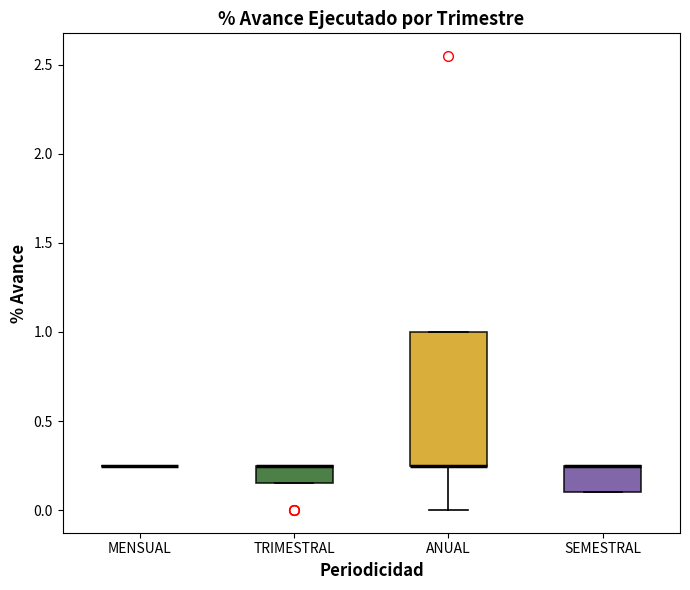

Reading left to right, transcribe this box plot: for each box, give where its median line is, the range the box spans, and where its two whiskers end, as read against the y-axis. The values are not printed on the chart, so give them approximately, as read against the axis.

MENSUAL: box collapsed to a line at 0.25, whiskers 0.25 to 0.25
TRIMESTRAL: median 0.25 (drawn on the box's upper edge), box 0.15 to 0.25, whiskers 0.15 to 0.25
ANUAL: median 0.25 (drawn on the box's lower edge), box 0.25 to 1.00, whiskers 0.00 to 1.00
SEMESTRAL: median 0.25 (drawn on the box's upper edge), box 0.10 to 0.25, whiskers 0.10 to 0.25